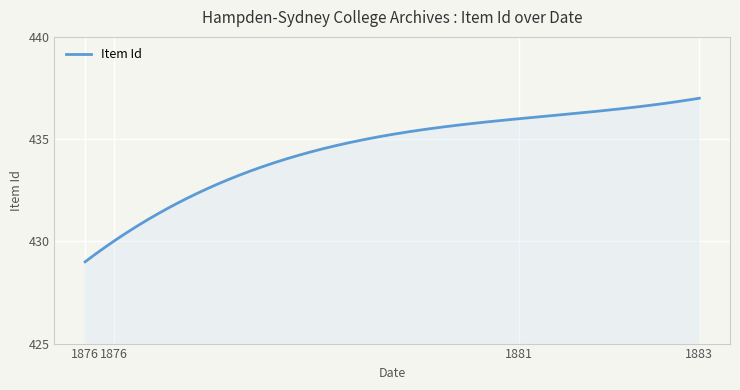

What is the maximum value shown in the chart?

437.0